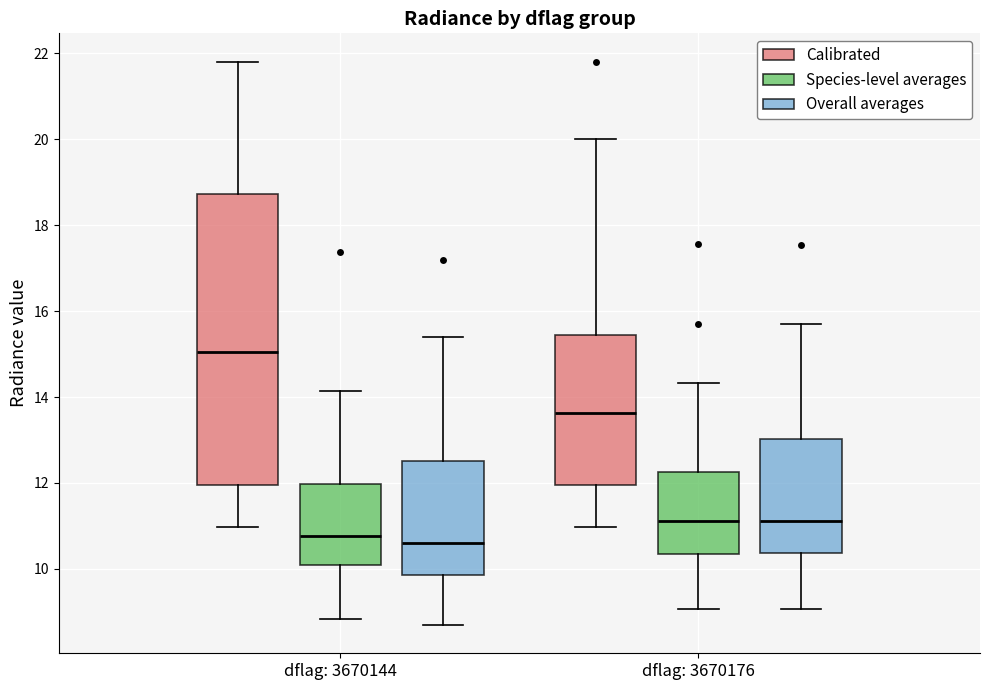

Which box is the tallest, from its lower edge to its upper edge?

dflag: 3670144 (Calibrated)